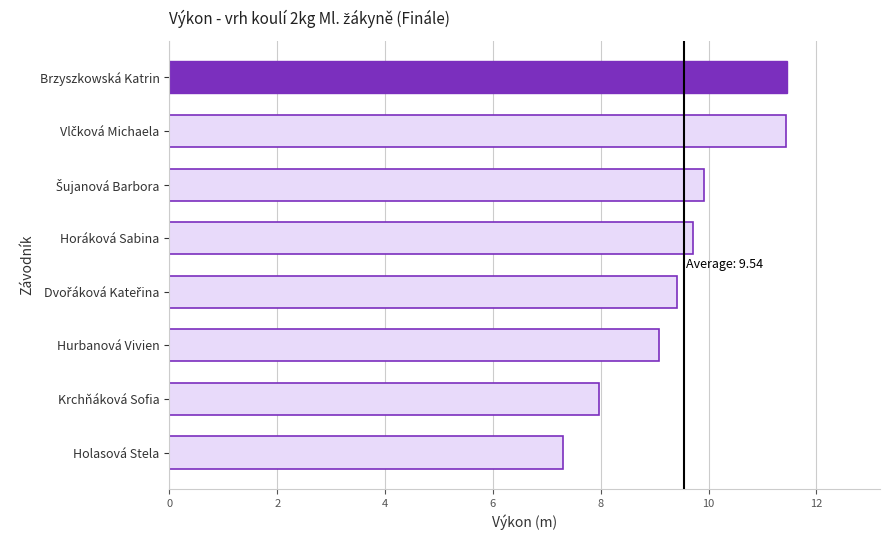

Count the number of categories in the chart.

8